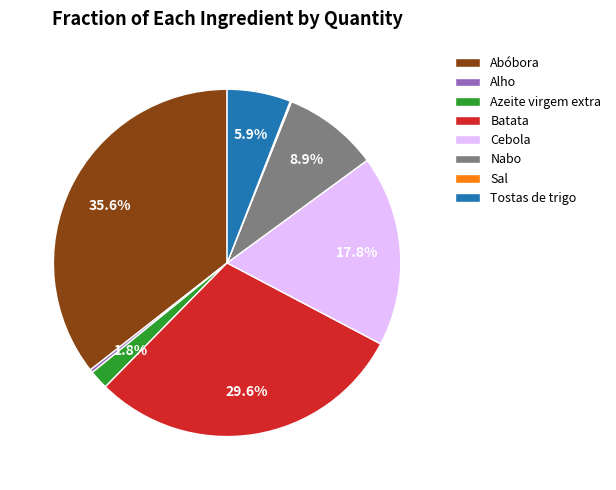

Which category has the biggest portion of the pie?

Abóbora